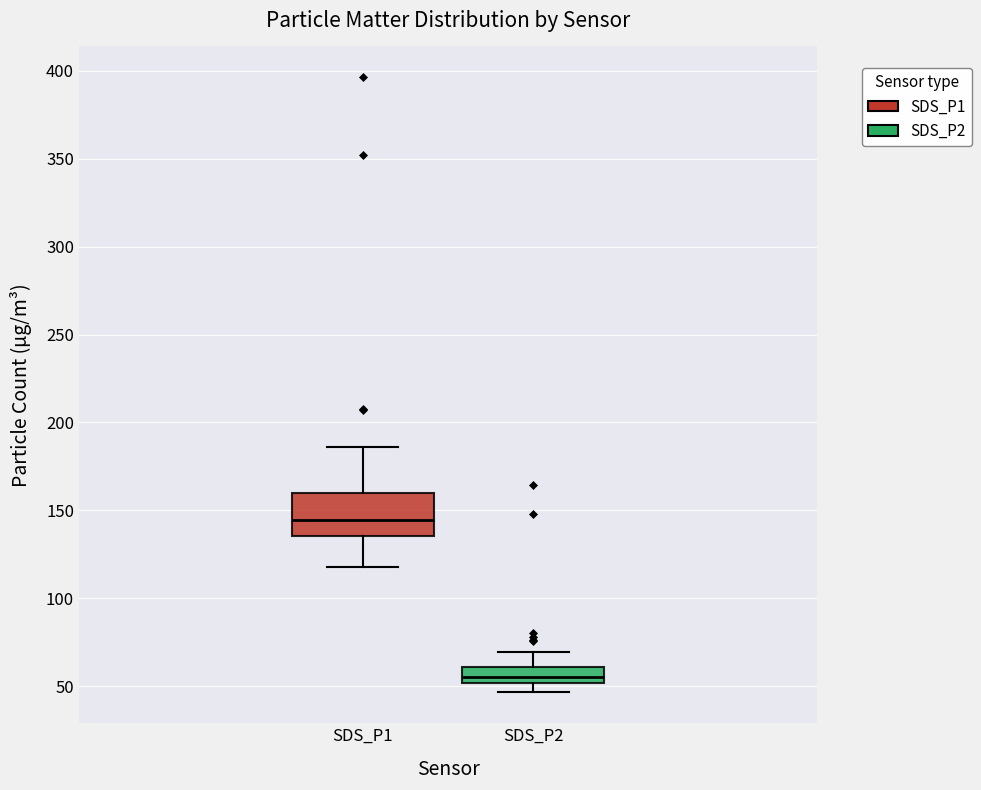

Reading left to right, read every box against the y-axis: the position of its median line, the range the box covers, and the ends of its whiskers. The values are not printed on the chart, so give them approximately, as read against the axis.

SDS_P1: median 145, box 135 to 160, whiskers 120 to 185
SDS_P2: median 55, box 50 to 60, whiskers 45 to 70